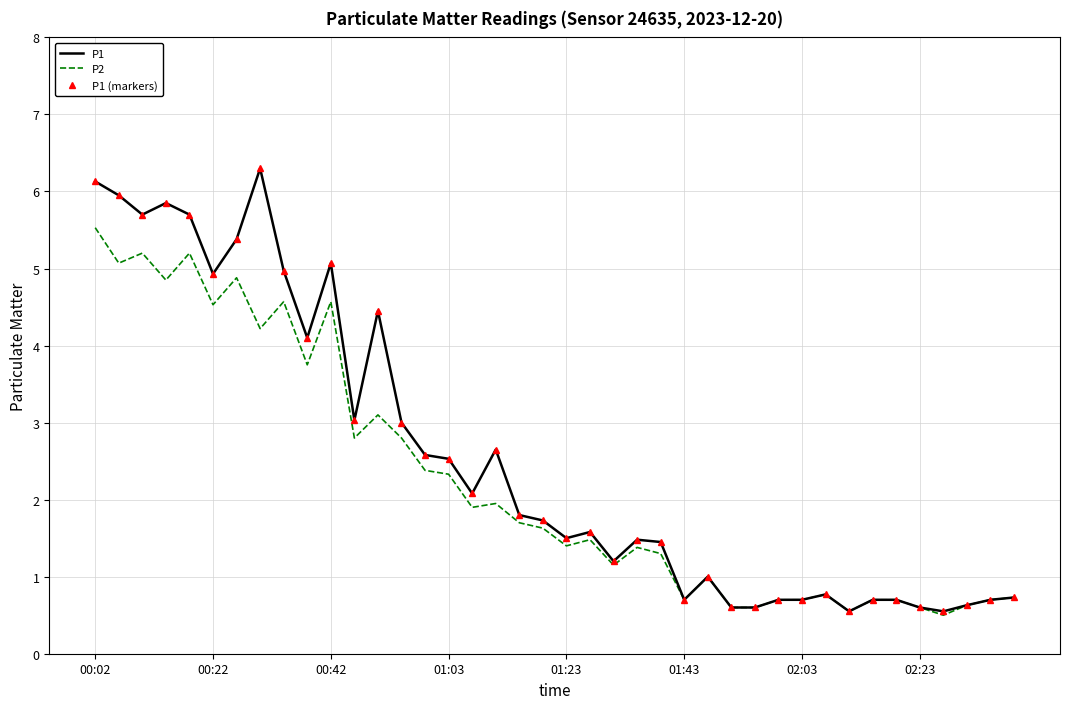

What is the difference between the maximum and minimum values in the P2 series?

5.0